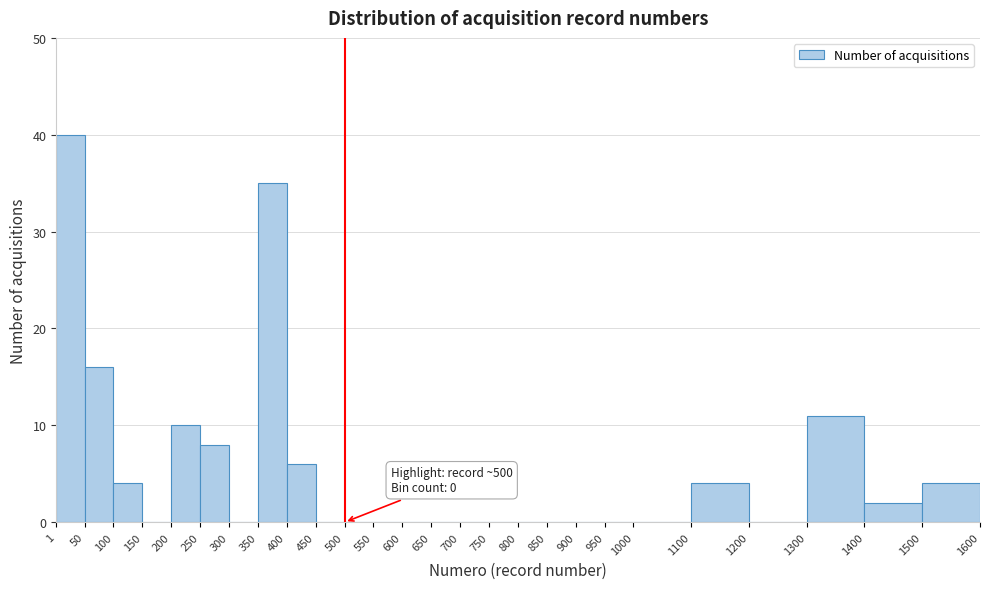

Which range on the x-axis has the tallest bar?

1 to 50